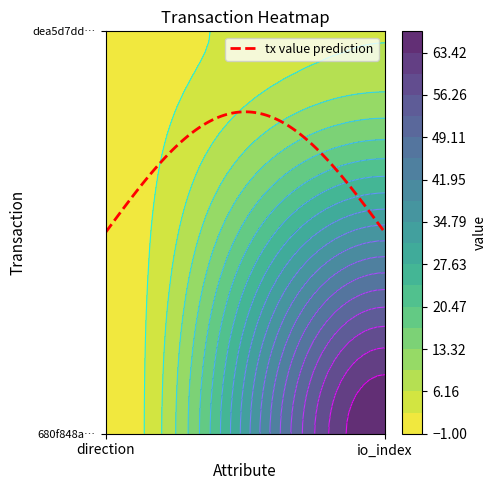

True or false: 680f848a11f4751bac3e450994aedecf57a6626 has a value of -1 at direction.

True